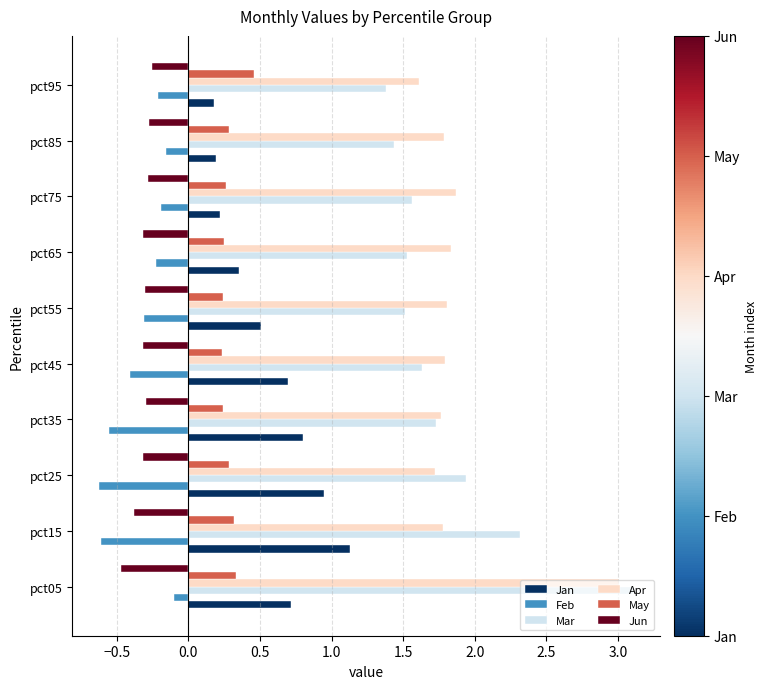

True or false: May has a value of 0.1 at pct05.

False